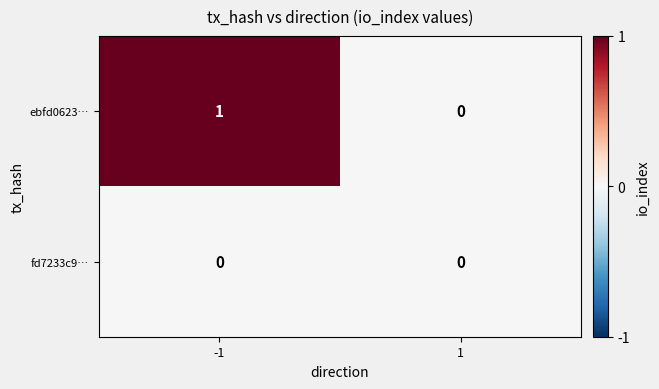

Reading right to left, what are all the values shown in this chart?

ebfd0623…: 0	1
fd7233c9…: 0	0